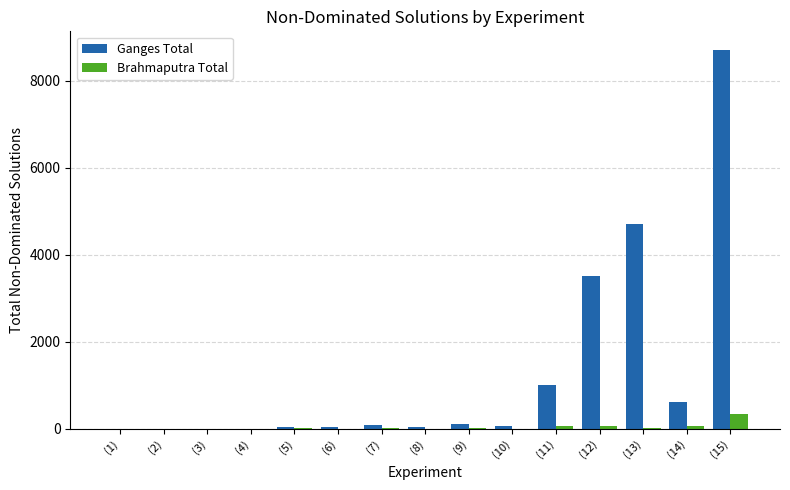

How many groups of bars are there?

15